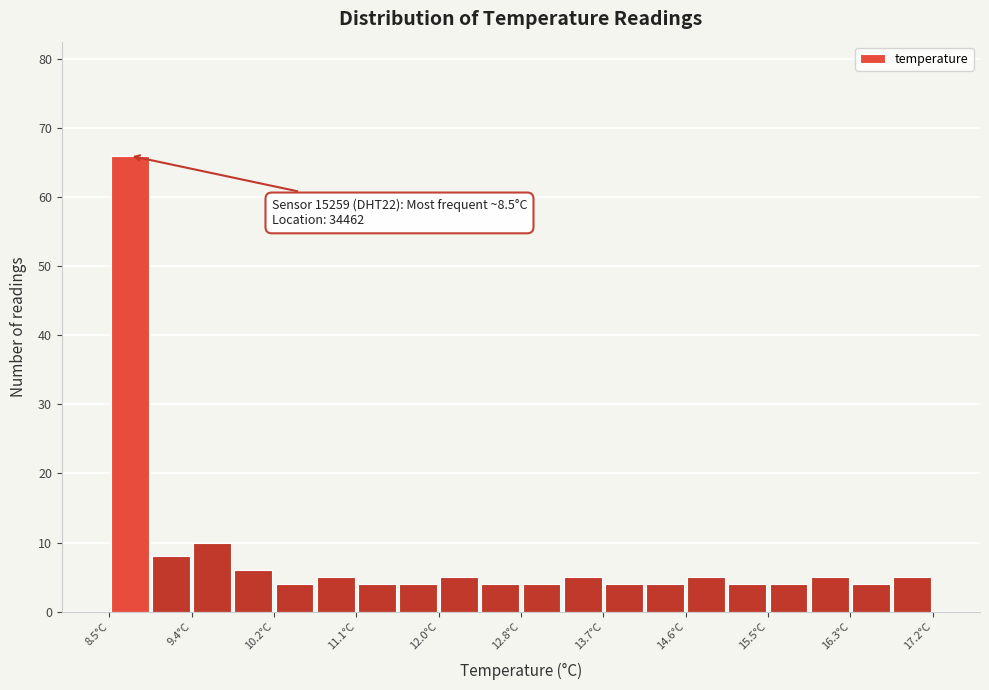

Over which range of the x-axis is the bar tallest?

8.5 to 8.9